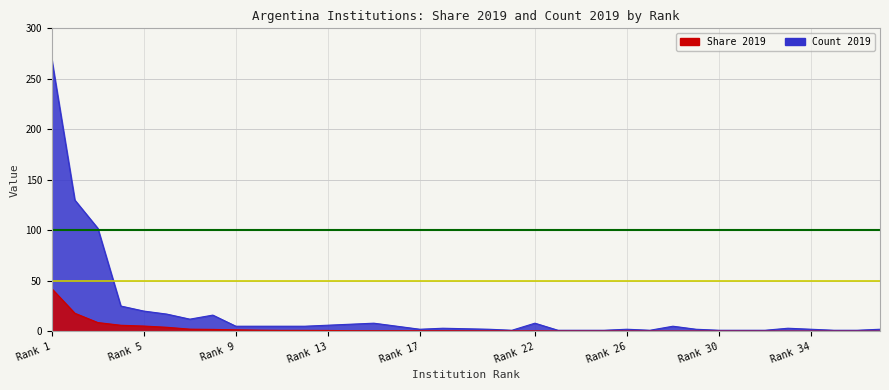

What is the value of the Max Count ref point at the 2nd from the left?

100